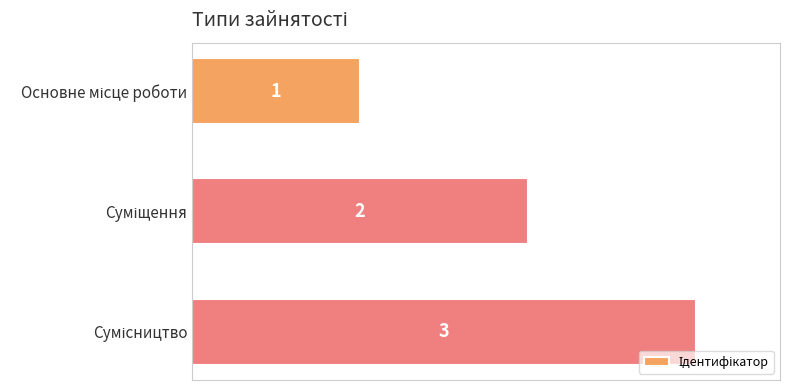

Count the values in the range 1 to 3.

3